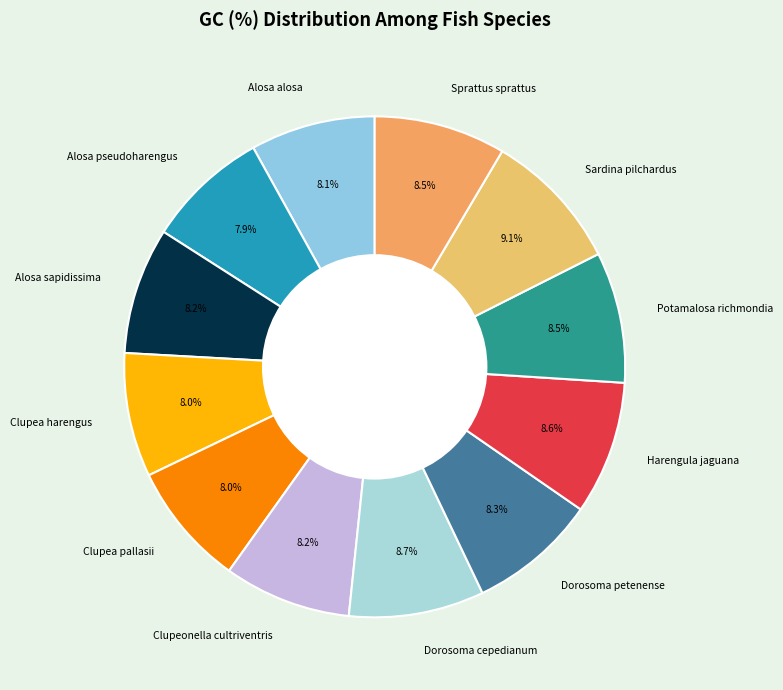

Does Alosa pseudoharengus account for over 50% of the chart?

No